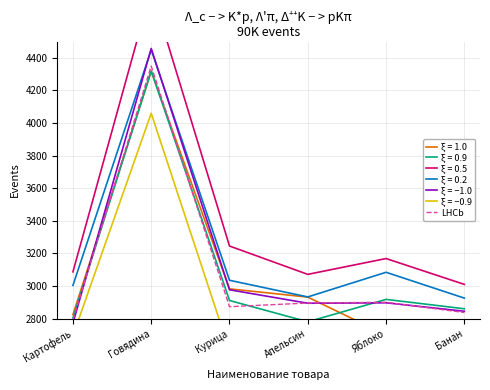

What is the maximum value shown in the chart?

4457.4